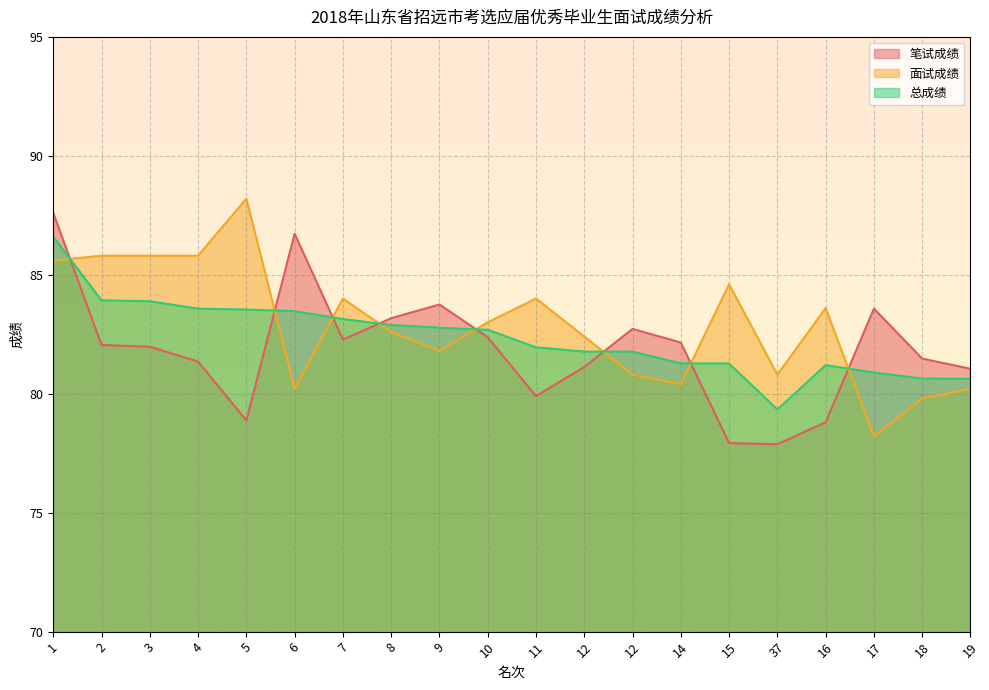

How many series are shown in this chart?

3